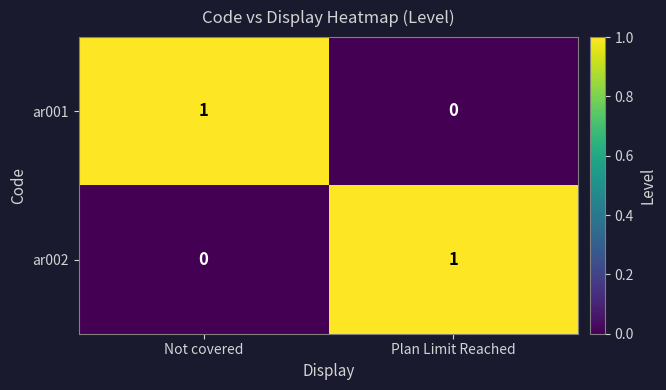

At which label does ar002 reach its minimum?

Not covered